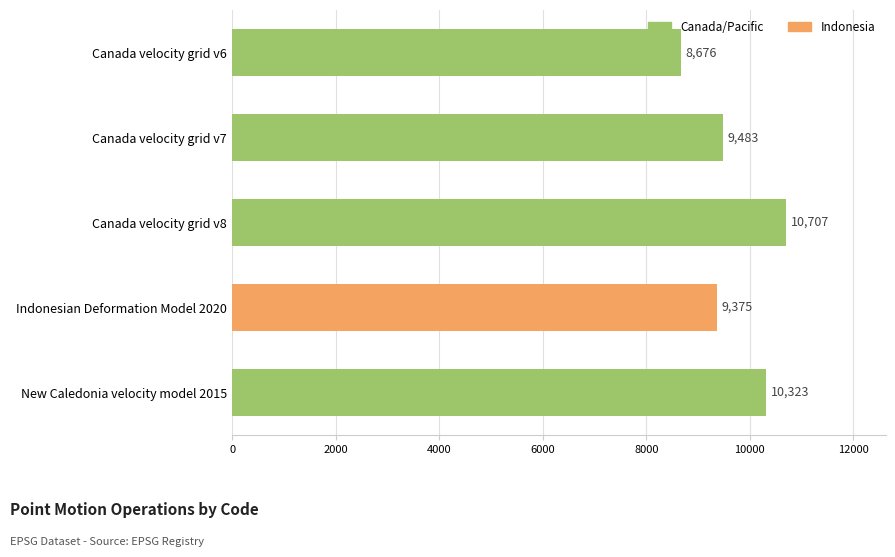

What is the average value?

9713